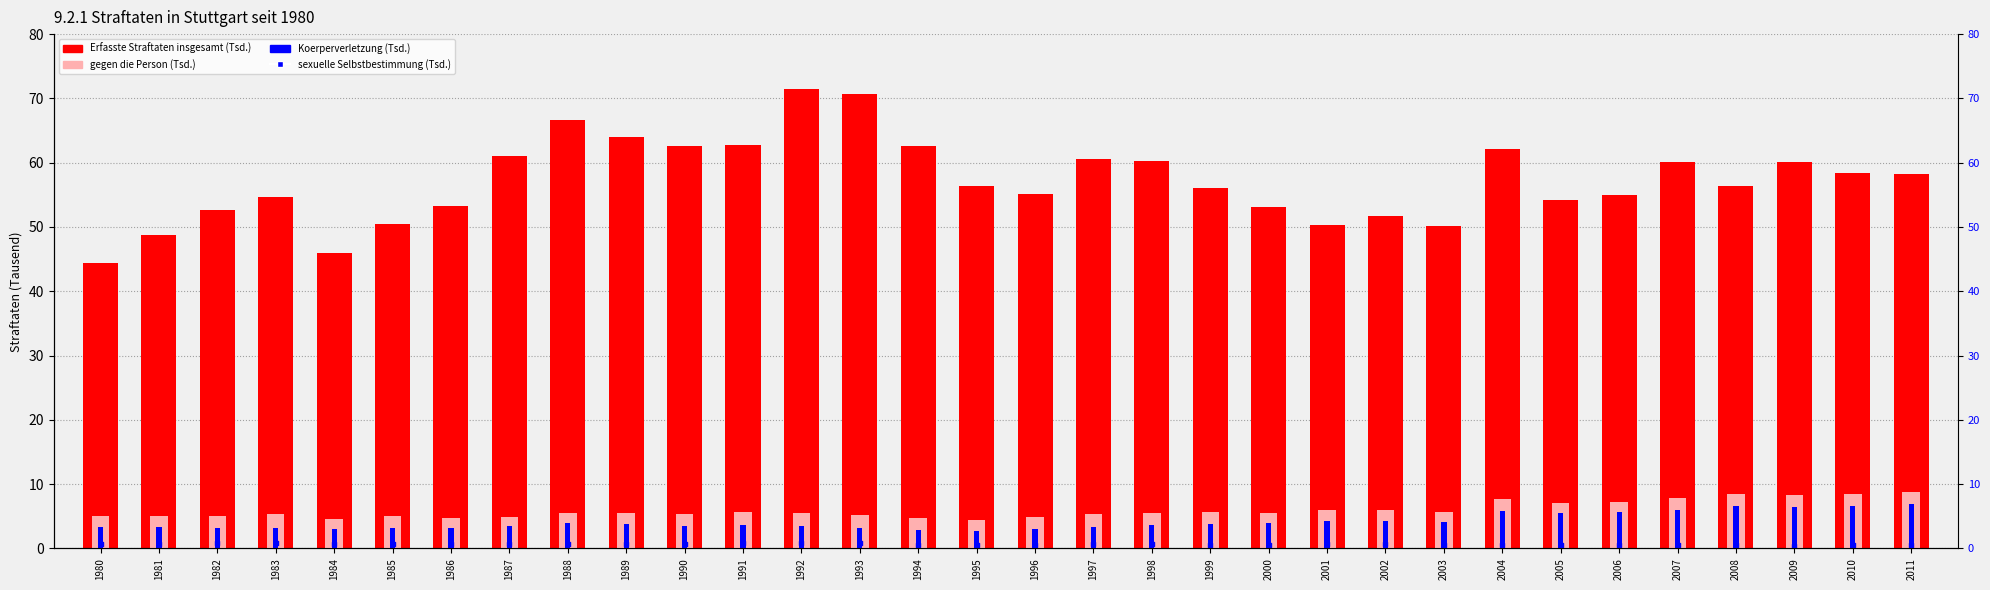

What are all the series names shown in the legend?

Erfasste Straftaten insgesamt, gegen die Person, Koerperverletzung, sexuelle Selbstbestimmung